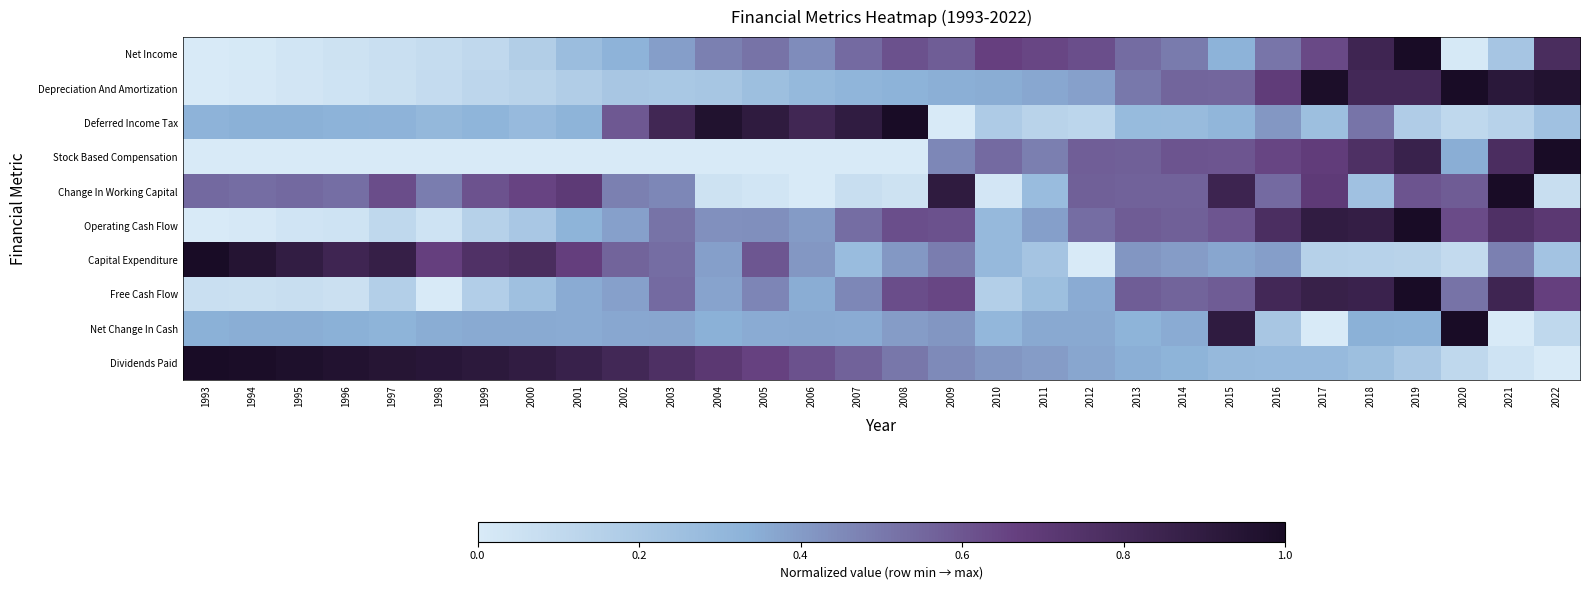

Rank the series at 1996 from highest to lowest value.

Dividends Paid, Capital Expenditure, Change In Working Capital, Net Change In Cash, Deferred Income Tax, Free Cash Flow, Net Income, Depreciation And Amortization, Operating Cash Flow, Stock Based Compensation